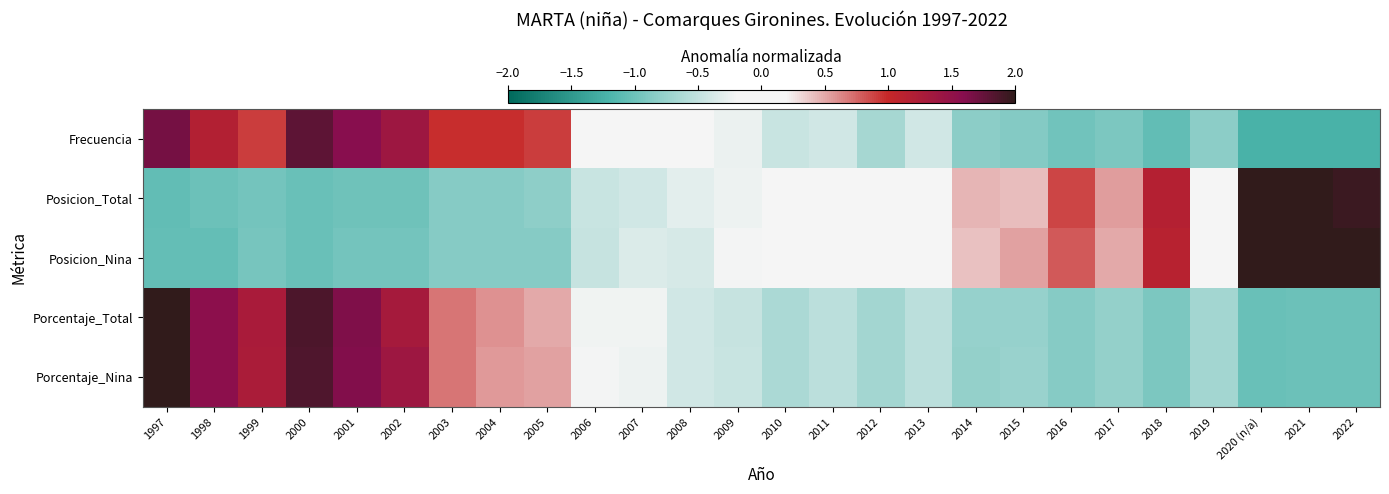

Reading left to right, list all the values displayed in this chart.

Frecuencia: 1997=1.7	1998=1.2	1999=0.9	2000=1.8	2001=1.6	2002=1.4	2003=1.0	2004=1.0	2005=0.9	2006=0.1	2007=0.1	2008=-0.2	2009=-0.3	2010=-0.5	2011=-0.4	2012=-0.7	2013=-0.4	2014=-0.8	2015=-0.9	2016=-1.0	2017=-0.9	2018=-1.1	2019=-0.8	2020 (n/a)=-1.2	2021=-1.2	2022=-1.2
Posicion_Total: 1997=-1.1	1998=-1.0	1999=-1.0	2000=-1.0	2001=-1.0	2002=-1.0	2003=-0.9	2004=-0.9	2005=-0.8	2006=-0.5	2007=-0.4	2008=-0.3	2009=-0.2	2010=0.0	2011=-0.1	2012=0.1	2013=-0.1	2014=0.4	2015=0.4	2016=0.9	2017=0.5	2018=1.2	2019=0.1	2020 (n/a)=2.4	2021=2.2	2022=2.0
Posicion_Nina: 1997=-1.1	1998=-1.1	1999=-0.9	2000=-1.0	2001=-1.0	2002=-1.0	2003=-0.8	2004=-0.8	2005=-0.8	2006=-0.5	2007=-0.4	2008=-0.4	2009=-0.2	2010=0.0	2011=-0.1	2012=0.1	2013=-0.1	2014=0.4	2015=0.5	2016=0.8	2017=0.5	2018=1.1	2019=0.1	2020 (n/a)=2.4	2021=2.1	2022=2.1
Porcentaje_Total: 1997=2.1	1998=1.6	1999=1.3	2000=1.9	2001=1.6	2002=1.3	2003=0.7	2004=0.6	2005=0.5	2006=-0.2	2007=-0.2	2008=-0.4	2009=-0.5	2010=-0.6	2011=-0.5	2012=-0.7	2013=-0.5	2014=-0.8	2015=-0.8	2016=-0.9	2017=-0.8	2018=-0.9	2019=-0.7	2020 (n/a)=-1.0	2021=-1.0	2022=-1.0
Porcentaje_Nina: 1997=2.1	1998=1.6	1999=1.3	2000=1.9	2001=1.6	2002=1.4	2003=0.7	2004=0.6	2005=0.5	2006=-0.2	2007=-0.2	2008=-0.4	2009=-0.5	2010=-0.6	2011=-0.5	2012=-0.7	2013=-0.5	2014=-0.8	2015=-0.7	2016=-0.9	2017=-0.8	2018=-0.9	2019=-0.7	2020 (n/a)=-1.0	2021=-1.0	2022=-1.0